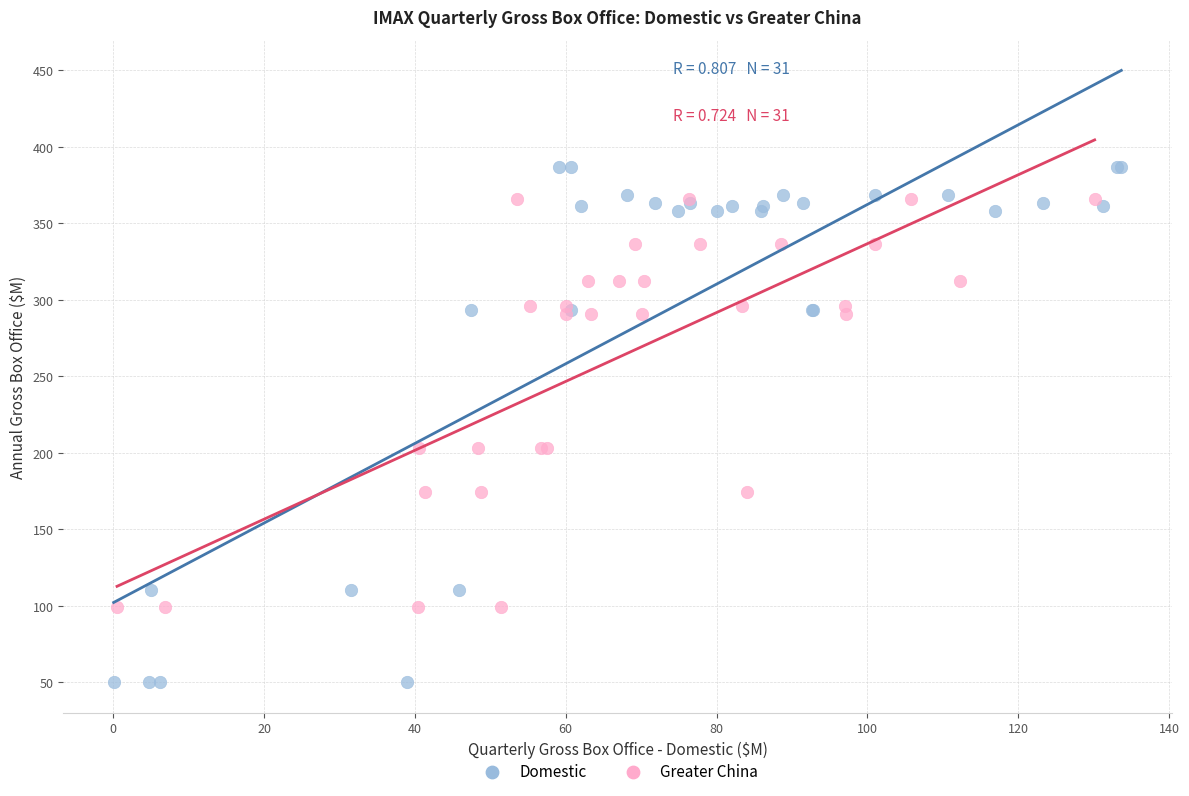

Which series has the widest spread of Y values?

Domestic